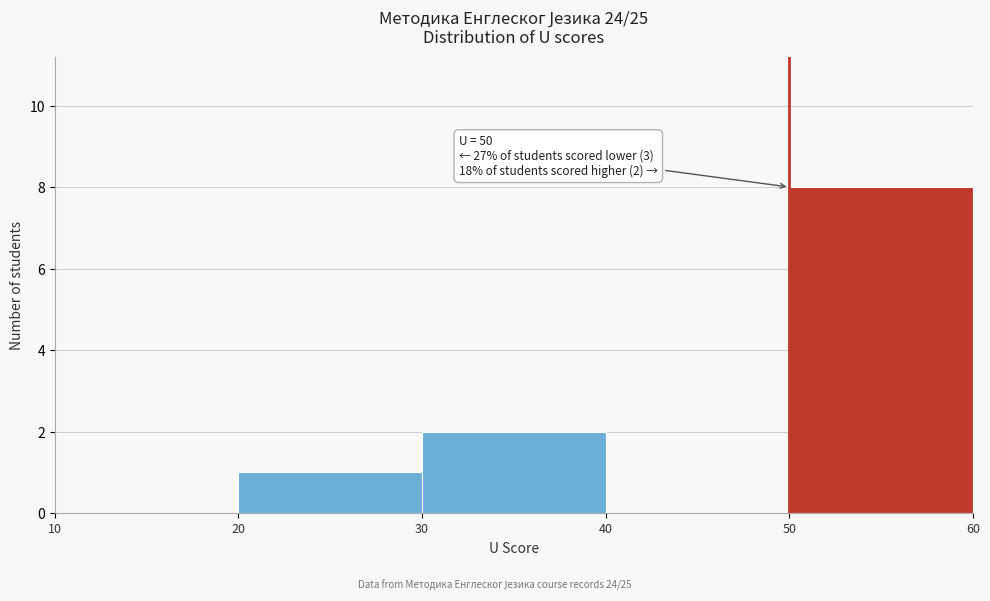

Over which range of the x-axis is the bar tallest?

50 to 60